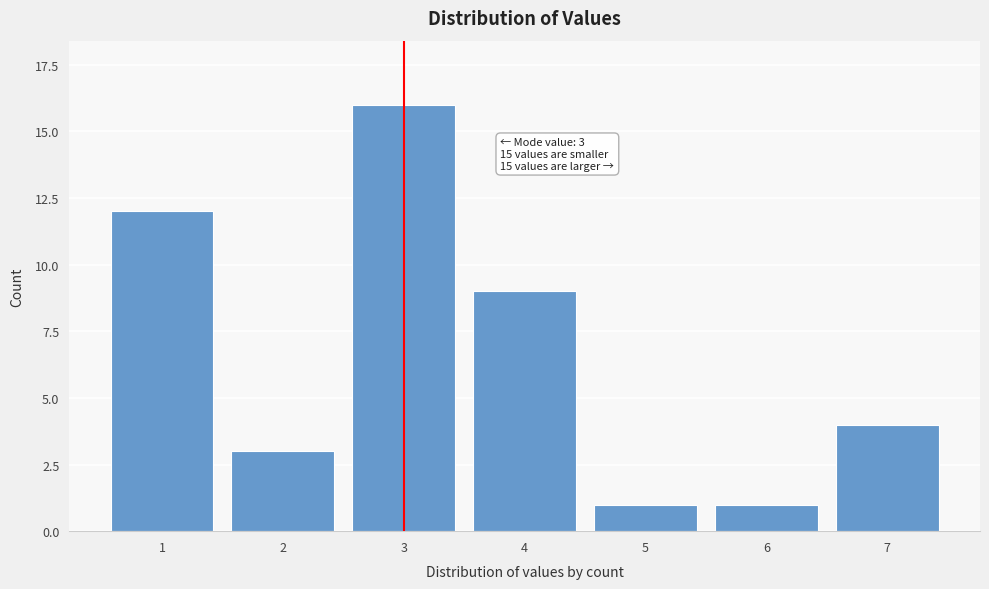

Reading right to left, list all the values displayed in this chart.

7=4	6=1	5=1	4=9	3=16	2=3	1=12